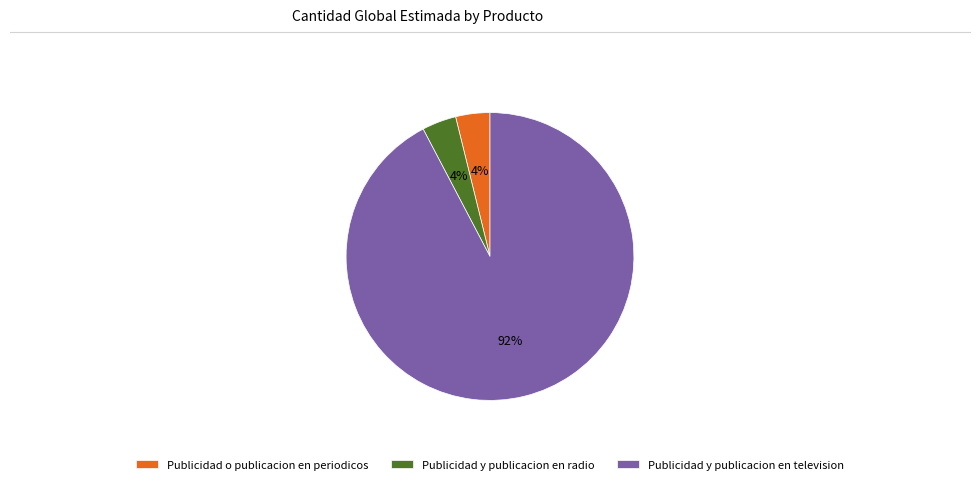

Between Publicidad y publicacion en television and Publicidad o publicacion en periodicos, which is larger?

Publicidad y publicacion en television